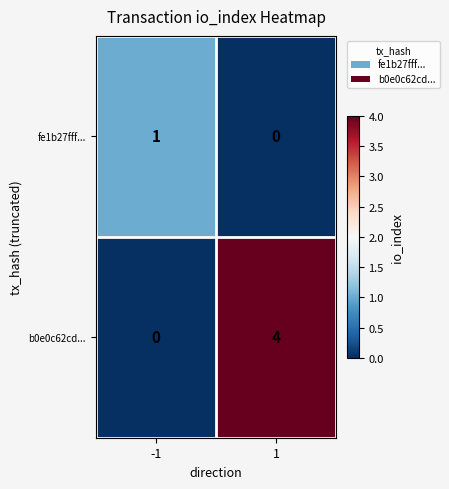

True or false: b0e0c62cd... has a value of 4 at 1.

True